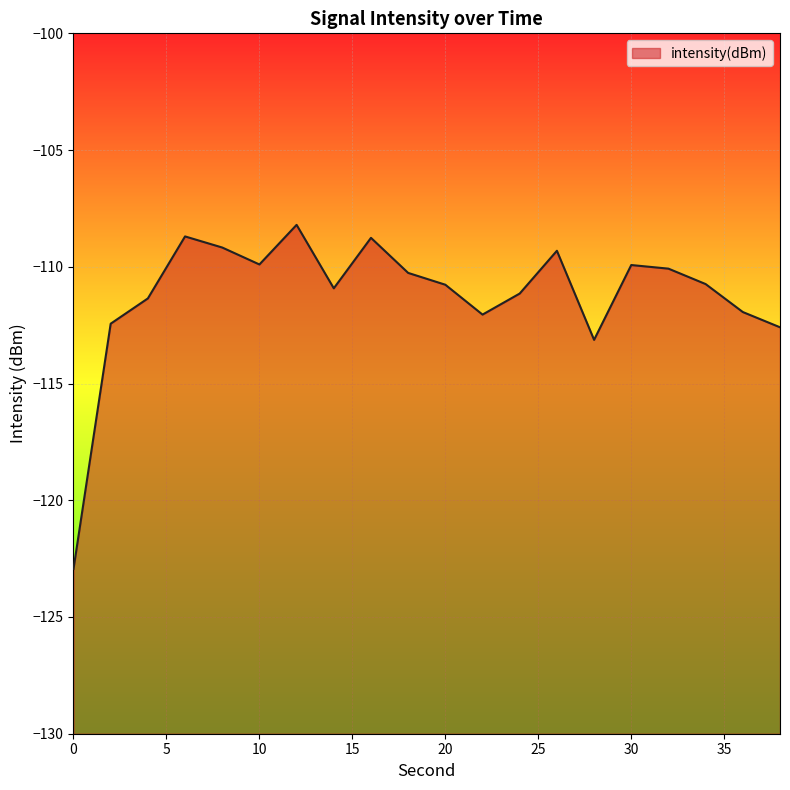

Reading left to right, list all the values displayed in this chart.

-122.9	-112.4	-111.4	-108.7	-109.2	-109.9	-108.2	-110.9	-108.8	-110.3	-110.8	-112.0	-111.1	-109.3	-113.1	-109.9	-110.1	-110.7	-111.9	-112.6